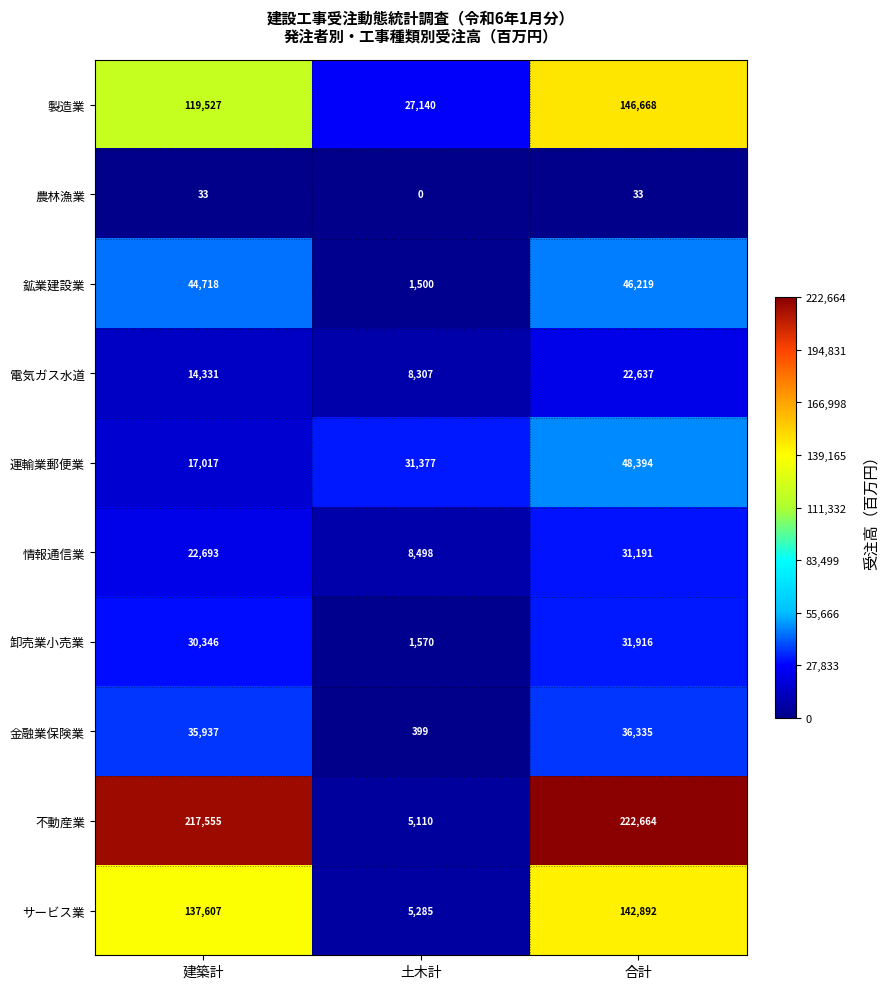

Count the number of categories in the chart.

3